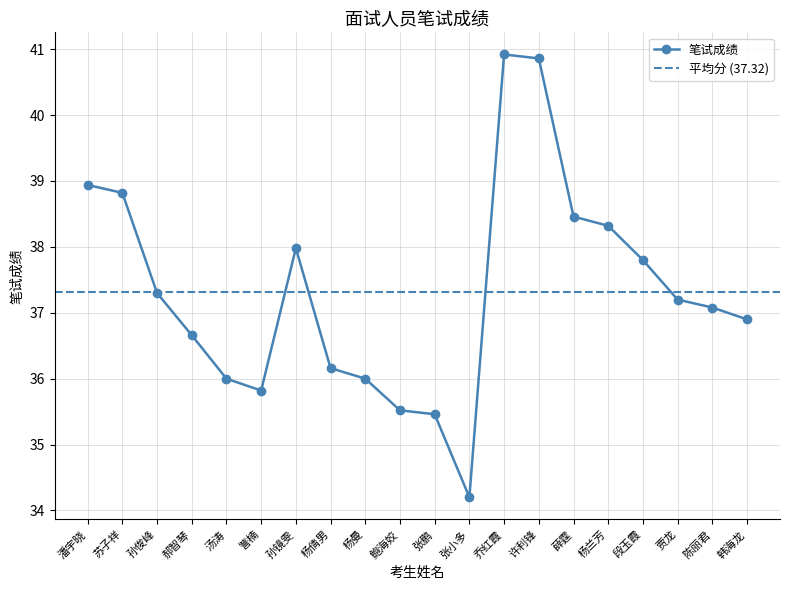

Does the chart display data point markers on the line(s)?

Yes